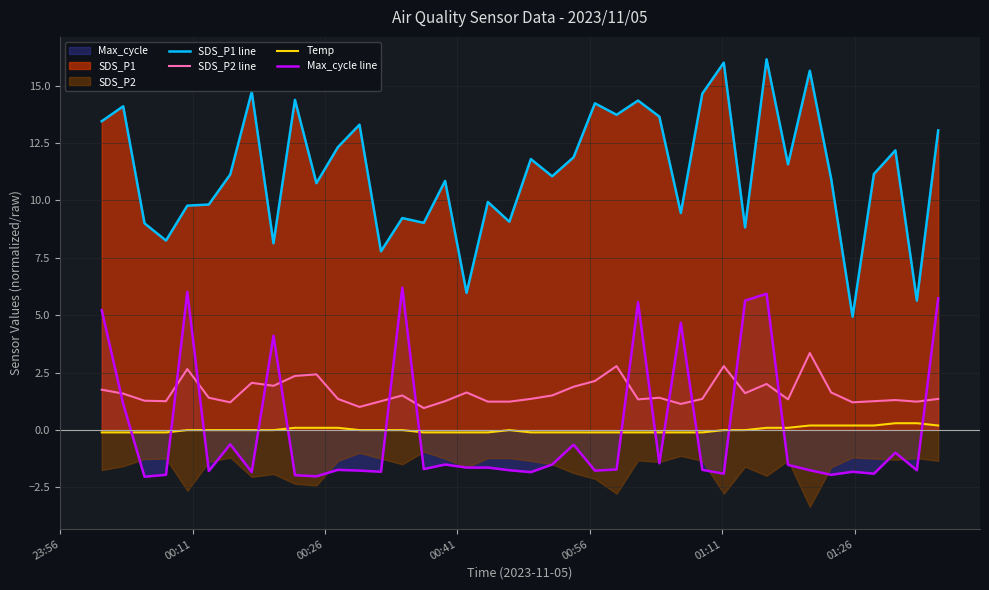

List the series in order of their peak value, highest first.

SDS_P1 line, Max_cycle line, SDS_P2 line, Temp